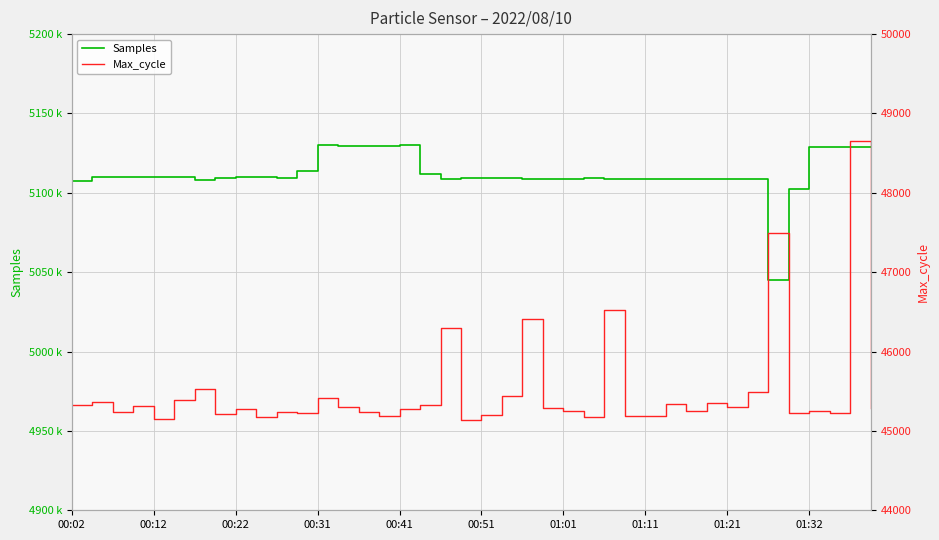

Does the chart display data point markers on the line(s)?

No